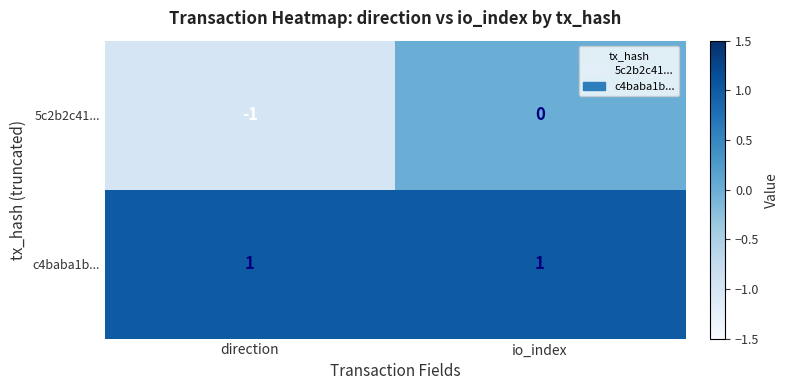

Is it true that c4baba1b... equals 1 at io_index?

True